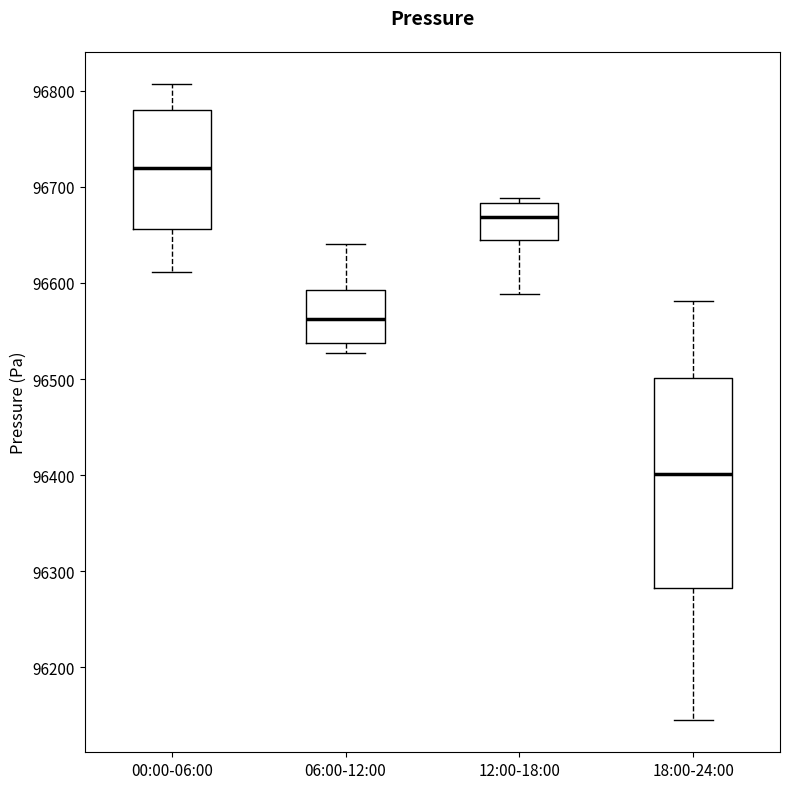

Which box has the lowest median line?

18:00-24:00